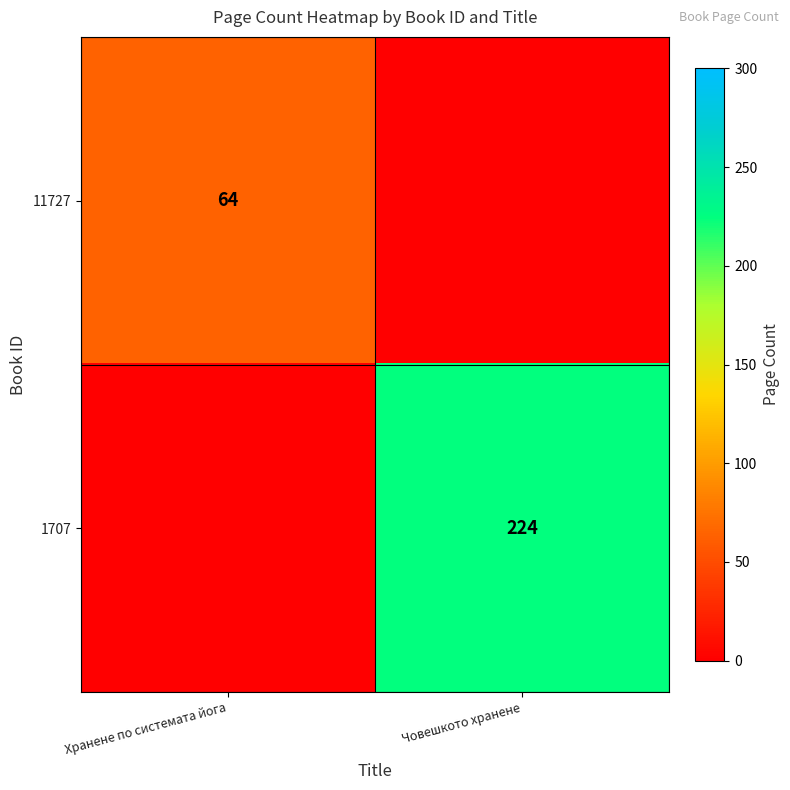

Is the value of 11727 at Хранене по системата йога greater than the value of 1707 at Човешкото хранене?

No